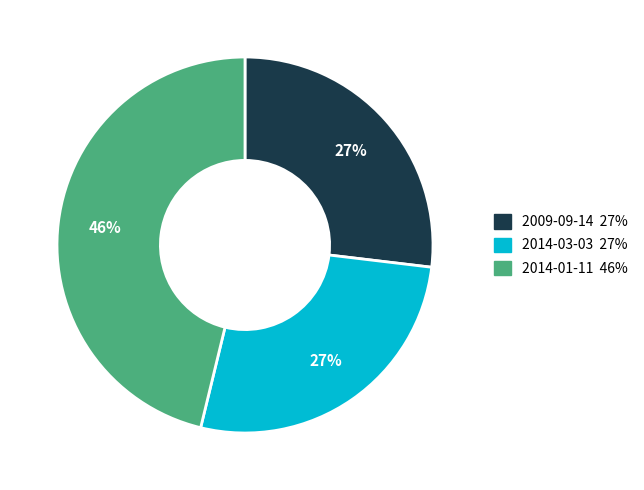

True or false: 2009-09-14 accounts for 27% of the total.

True